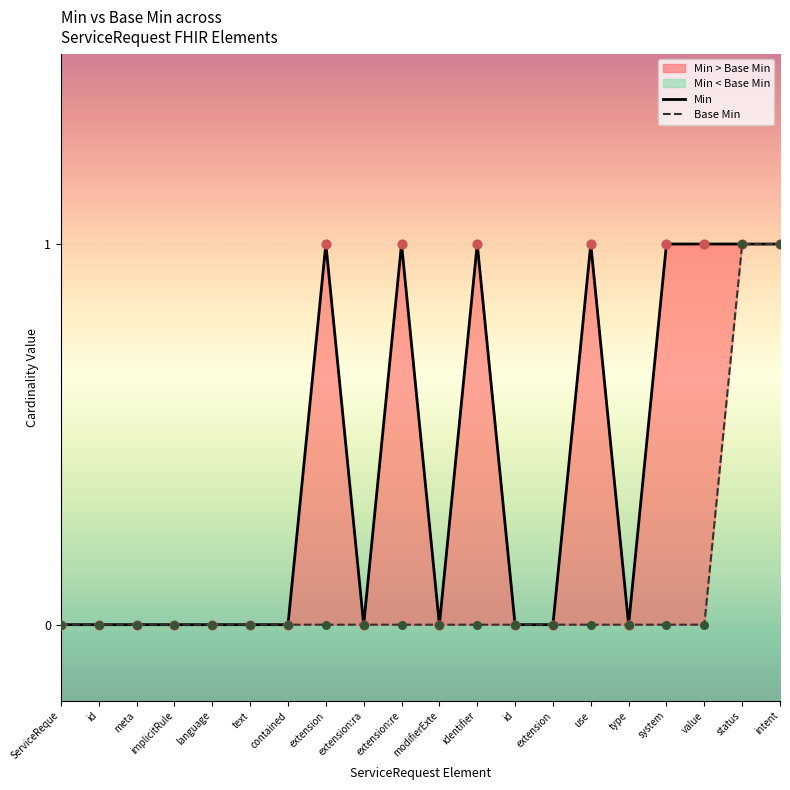

Which series contains the lowest Y value?

Min